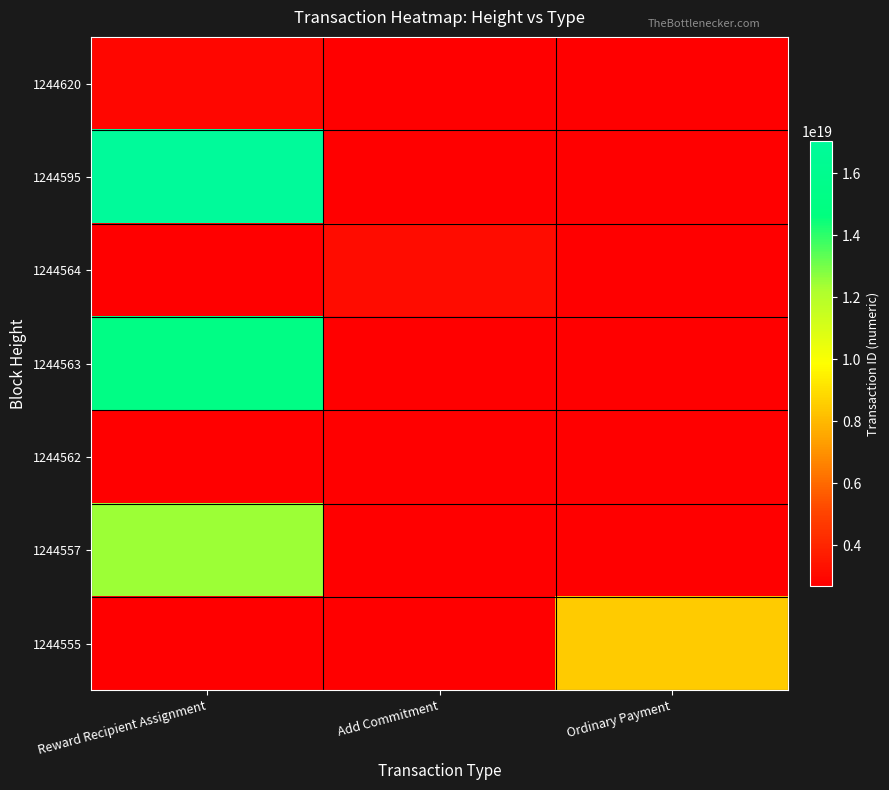

Which category has the highest value in the 1244595 series?

Reward Recipient Assignment